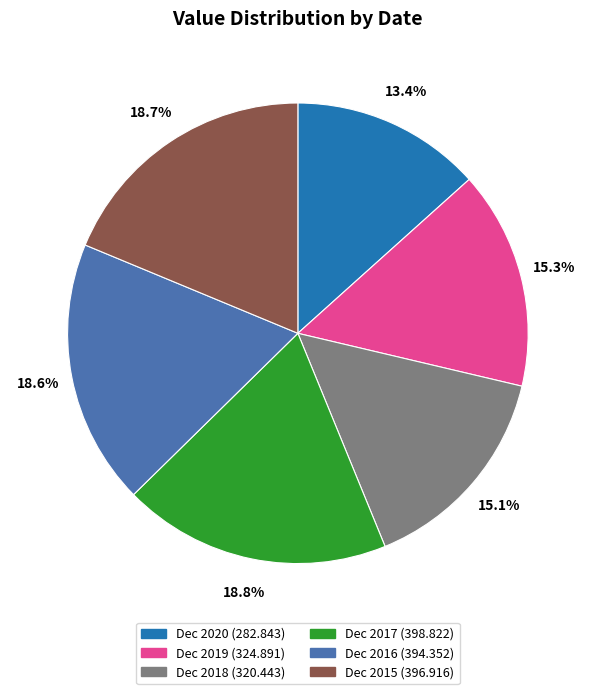

What is the ratio of the value at Dec 2015 to the value at Dec 2019?

1.2